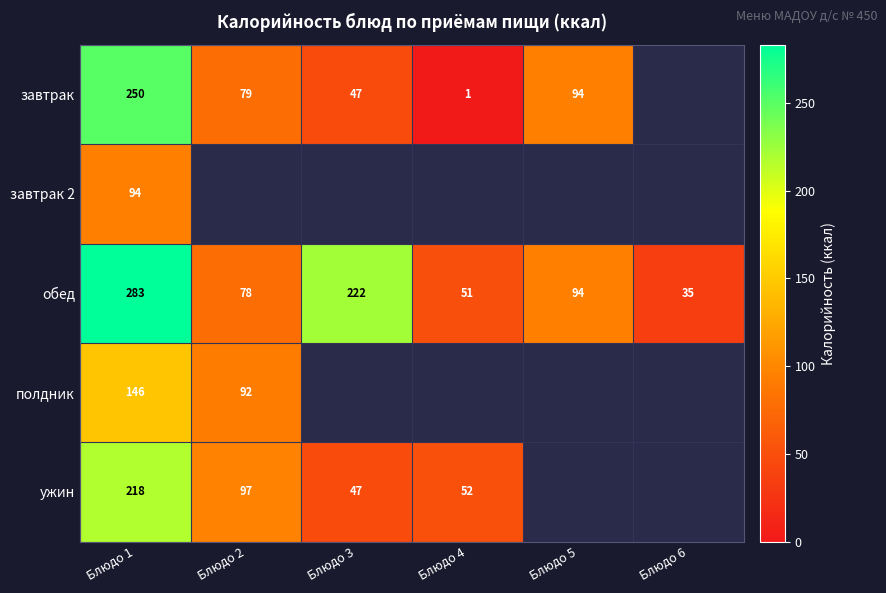

What is the difference between the highest and lowest values at Блюдо 3?

175.5